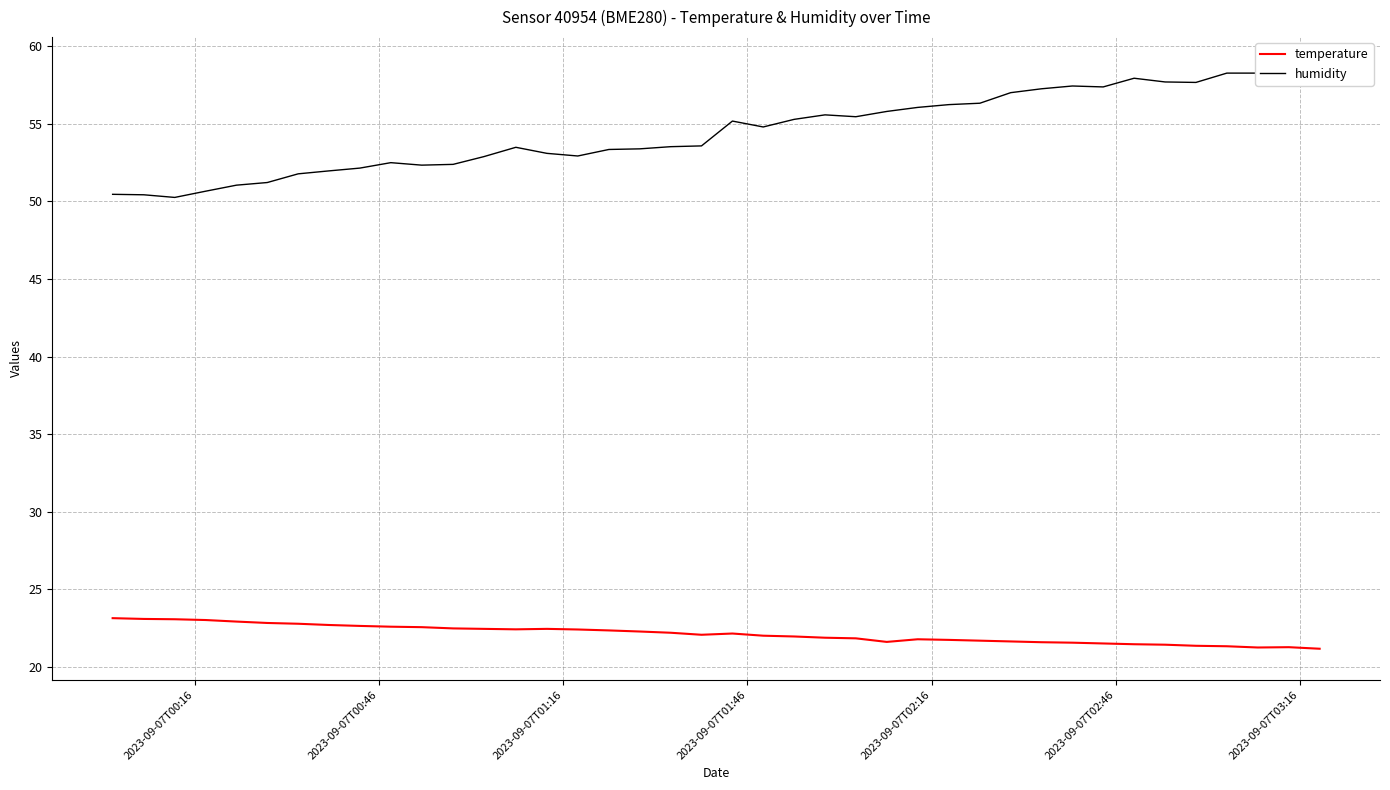

Rank the series by their maximum value, from highest to lowest.

humidity, temperature